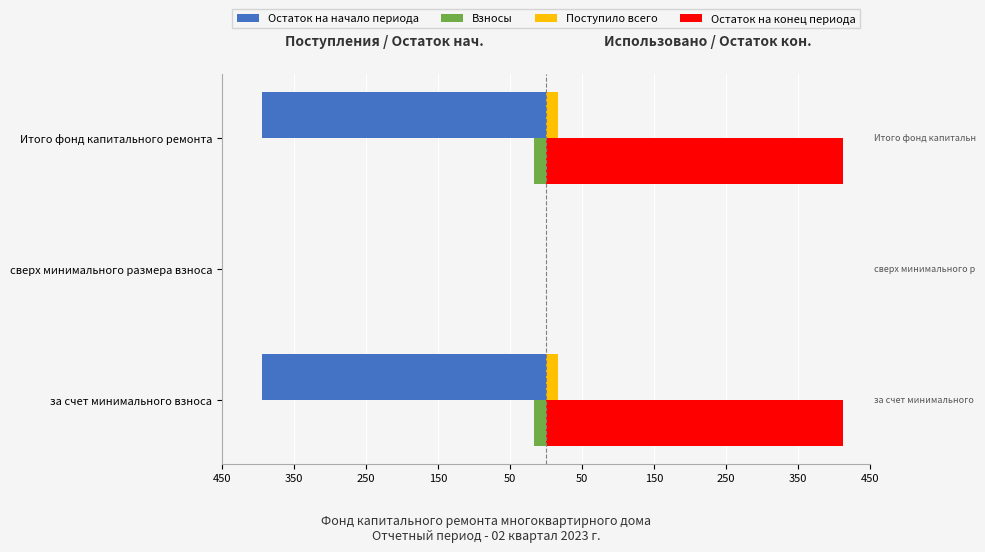

What are all the series names shown in the legend?

Остаток на начало периода, Взносы, Поступило всего, Остаток на конец периода